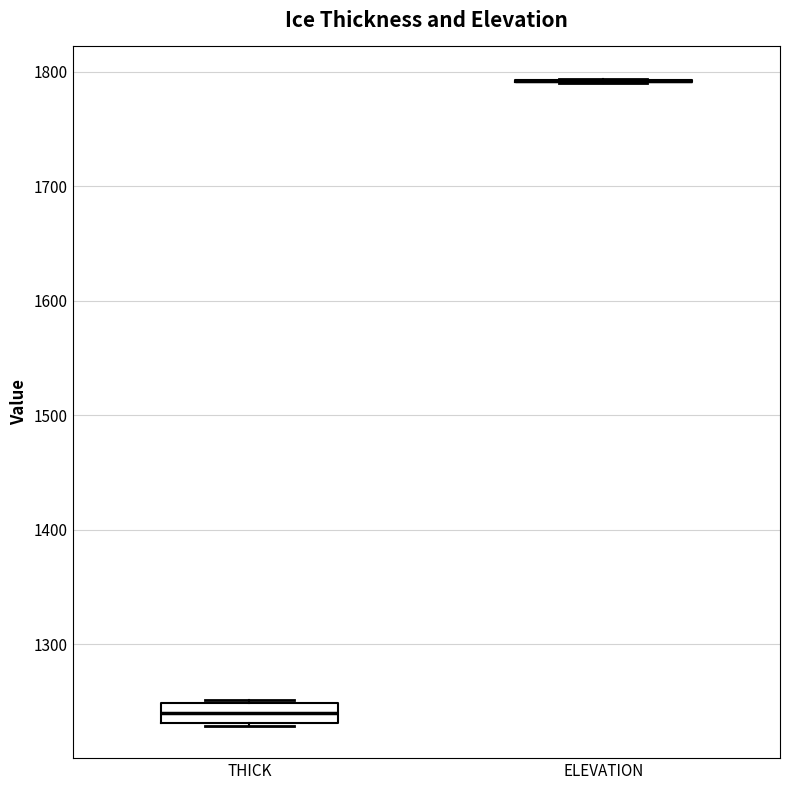

Reading left to right, transcribe this box plot: for each box, give where its median line is, the range the box spans, and where its two whiskers end, as read against the y-axis. The values are not printed on the chart, so give them approximately, as read against the axis.

THICK: median 1240, box 1230 to 1250, whiskers 1230 to 1250
ELEVATION: box collapsed to a line at 1790, whiskers 1790 to 1790